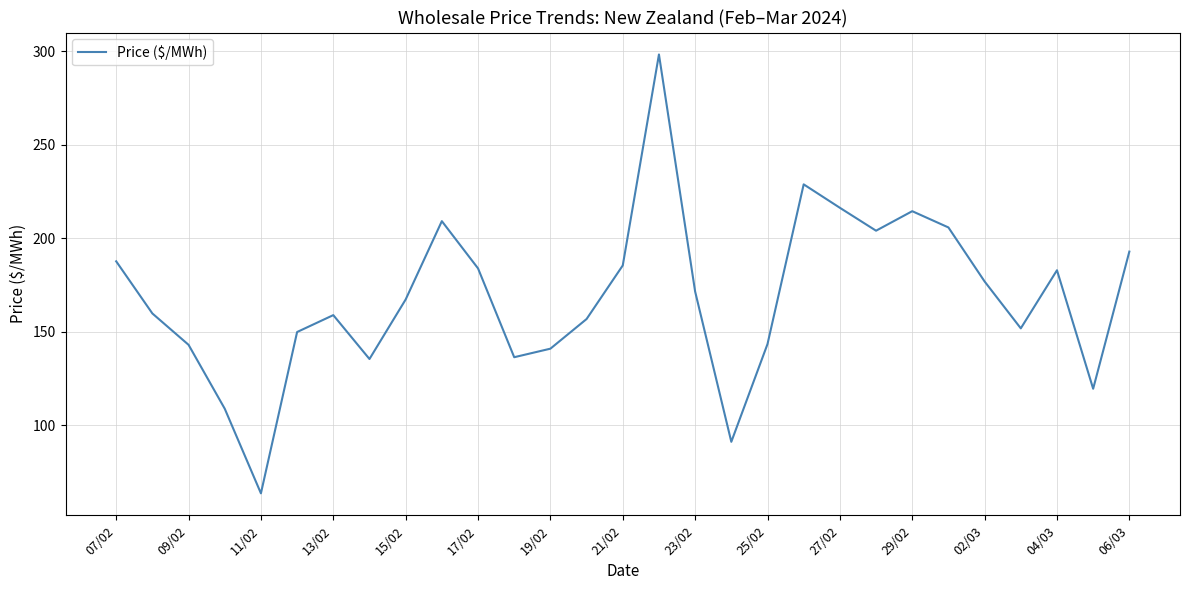

What is the greatest value displayed?

298.4